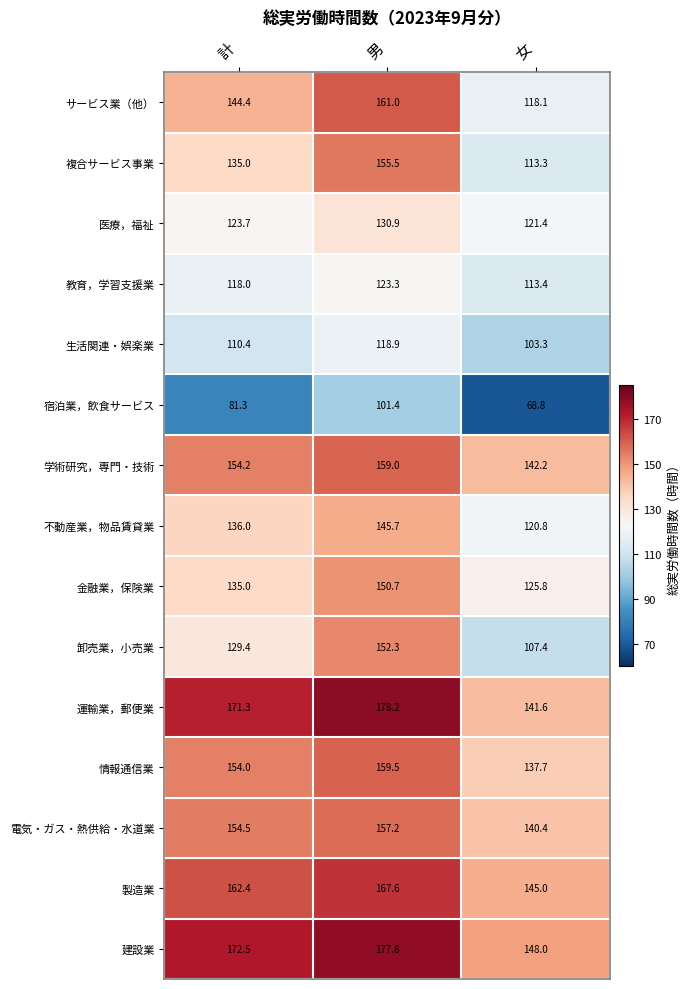

What is the sum of all 電気・ガス・熱供給・水道業 values?

452.1